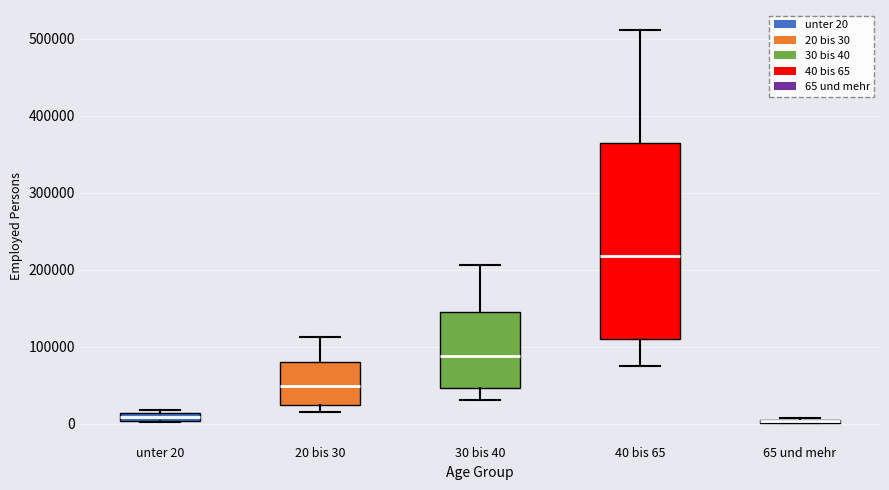

Where does the upper whisker of the box for 20 bis 30 end on the y-axis? The values are not printed on the chart, so give them approximately, as read against the axis.

110000